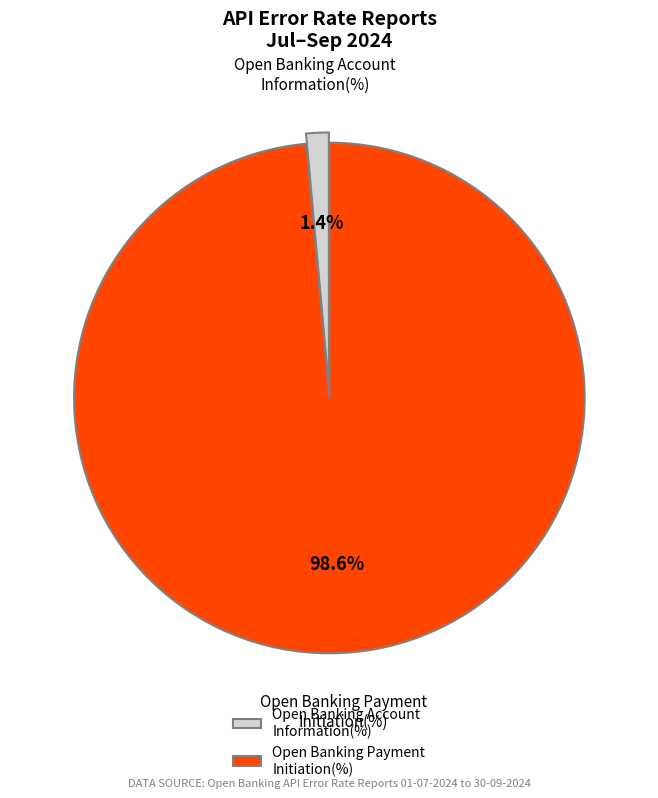

Between Open Banking Payment Initiation(%) and Open Banking Account Information(%), which is larger?

Open Banking Payment Initiation(%)